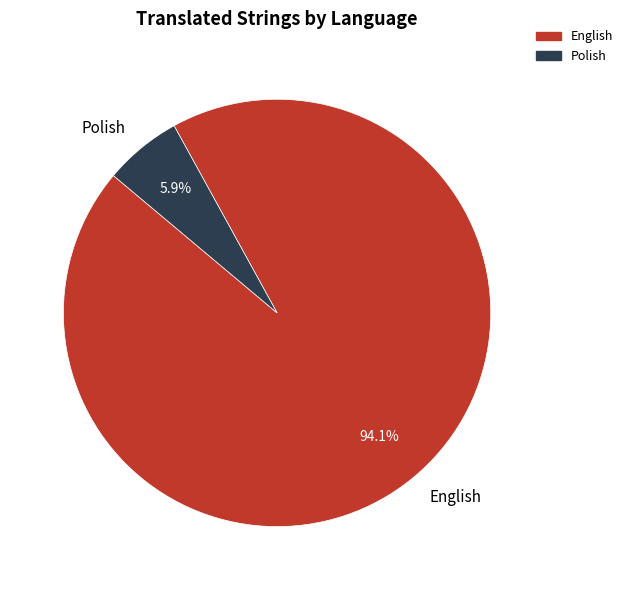

To the nearest percent, what portion does Polish represent?

6%